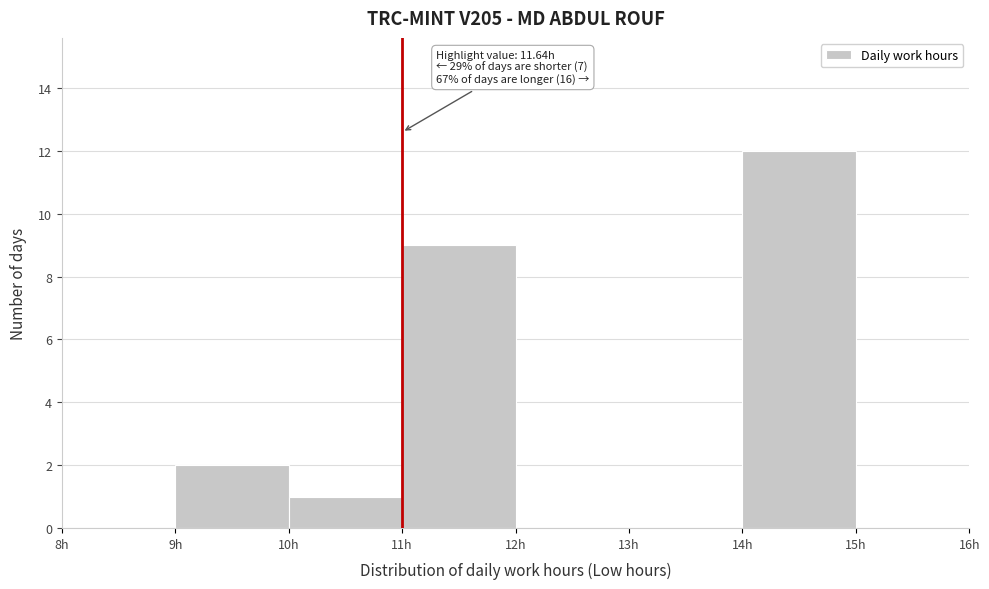

Which range on the x-axis has the tallest bar?

14 to 15